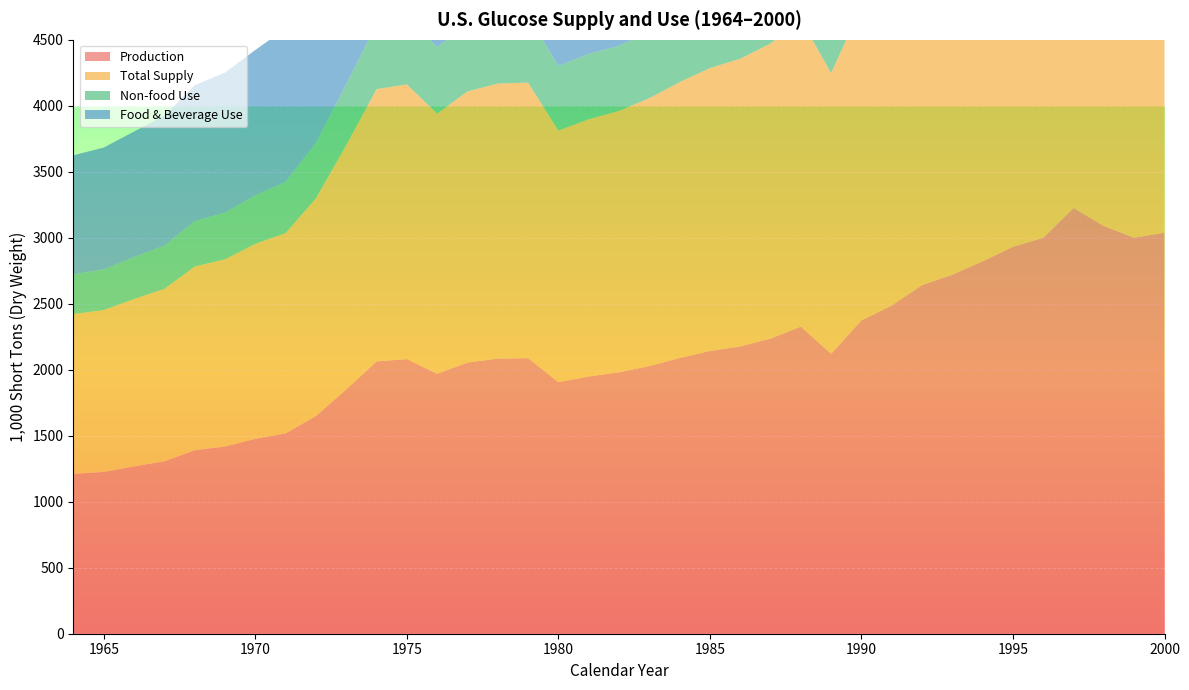

Reading left to right, list all the values displayed in this chart.

Production: 1964=1211.4	1965=1226.2	1966=1268.1	1967=1306.5	1968=1390.6	1969=1418.5	1970=1477.0	1971=1517.9	1972=1649.7	1973=1851.2	1974=2063.2	1975=2080.8	1976=1969.6	1977=2054.4	1978=2084.2	1979=2087.9	1980=1906.1	1981=1949.1	1982=1980.8	1983=2028.0	1984=2089.4	1985=2142.7	1986=2177.1	1987=2236.1	1988=2326.9	1989=2121.3	1990=2374.1	1991=2487.0	1992=2641.9	1993=2720.5	1994=2821.8	1995=2931.8	1996=2999.9	1997=3225.4	1998=3089.2	1999=3000.4	2000=3038.5
Total Supply: 1964=1211.5	1965=1226.3	1966=1268.3	1967=1306.8	1968=1392.0	1969=1418.7	1970=1477.1	1971=1518.1	1972=1649.7	1973=1851.5	1974=2063.4	1975=2081.8	1976=1971.2	1977=2054.5	1978=2084.3	1979=2088.0	1980=1906.1	1981=1949.1	1982=1980.8	1983=2029.5	1984=2090.1	1985=2143.2	1986=2179.8	1987=2236.3	1988=2327.0	1989=2127.1	1990=2381.4	1991=2501.6	1992=2659.1	1993=2739.3	1994=2839.4	1995=2949.2	1996=3021.4	1997=3253.4	1998=3117.7	1999=3024.8	2000=3066.2
Non-food Use: 1964=300.6	1965=307.8	1966=317.3	1967=327.9	1968=343.5	1969=353.6	1970=367.3	1971=387.7	1972=419.1	1973=461.5	1974=493.5	1975=504.9	1976=504.6	1977=505.7	1978=516.9	1979=506.4	1980=490.6	1981=495.4	1982=493.1	1983=507.8	1984=517.4	1985=535.8	1986=544.2	1987=559.7	1988=582.3	1989=570.3	1990=577.4	1991=604.8	1992=622.1	1993=610.7	1994=660.0	1995=686.7	1996=699.8	1997=742.6	1998=688.8	1999=682.3	2000=736.0
Food & Beverage Use: 1964=901.8	1965=923.5	1966=951.8	1967=983.8	1968=1030.6	1969=1060.9	1970=1101.9	1971=1163.1	1972=1257.3	1973=1384.5	1974=1480.5	1975=1514.6	1976=1513.9	1977=1517.2	1978=1550.8	1979=1519.2	1980=1471.8	1981=1486.1	1982=1479.3	1983=1523.5	1984=1552.2	1985=1607.4	1986=1632.5	1987=1679.2	1988=1746.8	1989=1586.9	1990=1700.5	1991=1776.1	1992=1943.3	1993=2050.0	1994=2093.0	1995=2176.5	1996=2216.0	1997=2364.4	1998=2357.8	1999=2281.3	2000=2230.3